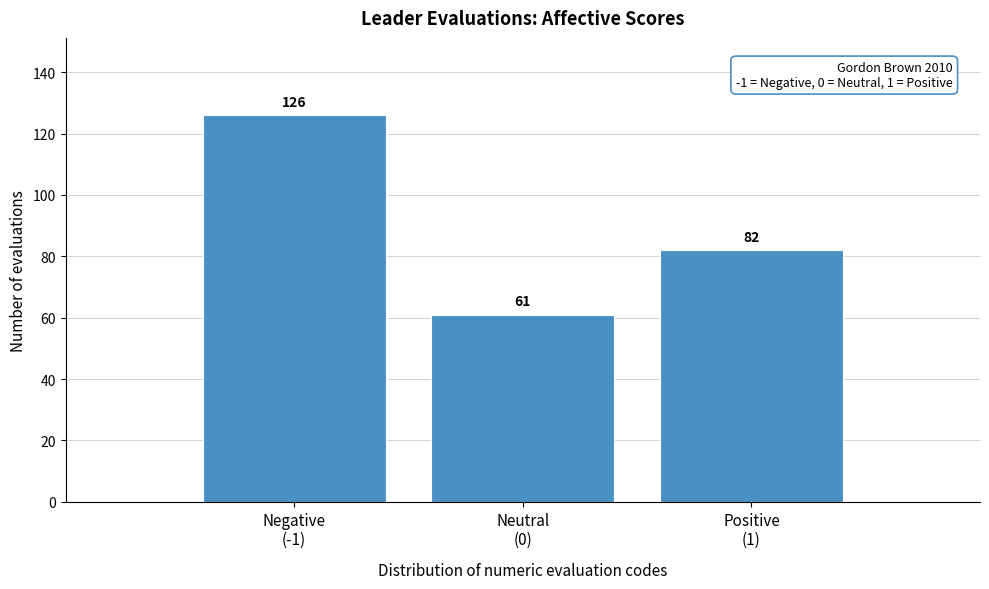

Reading left to right, transcribe all the data shown in this chart.

126	61	82